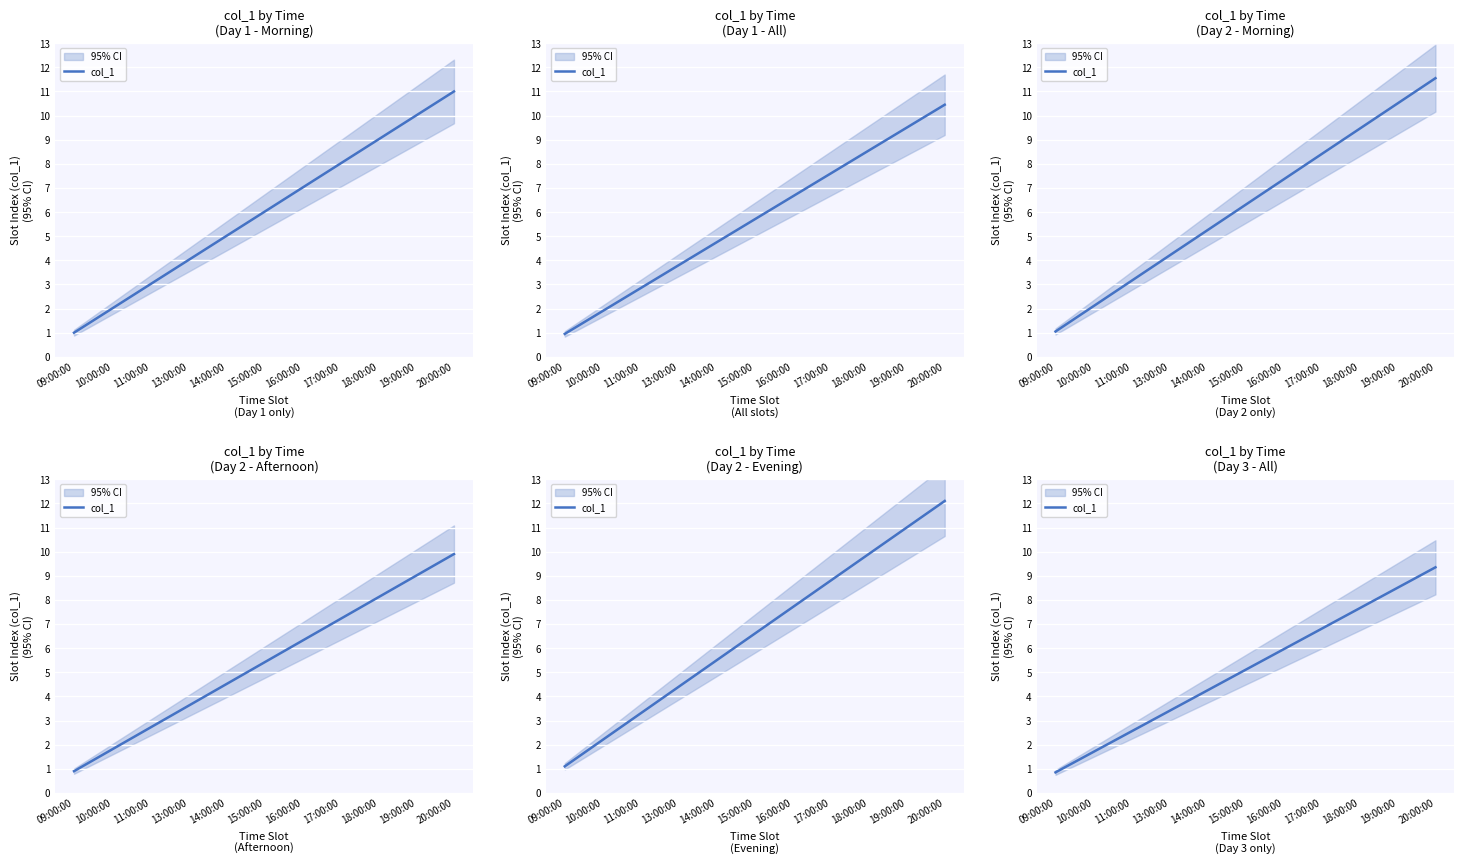

The value at 11:00:00 is 2.5. True or false?

True